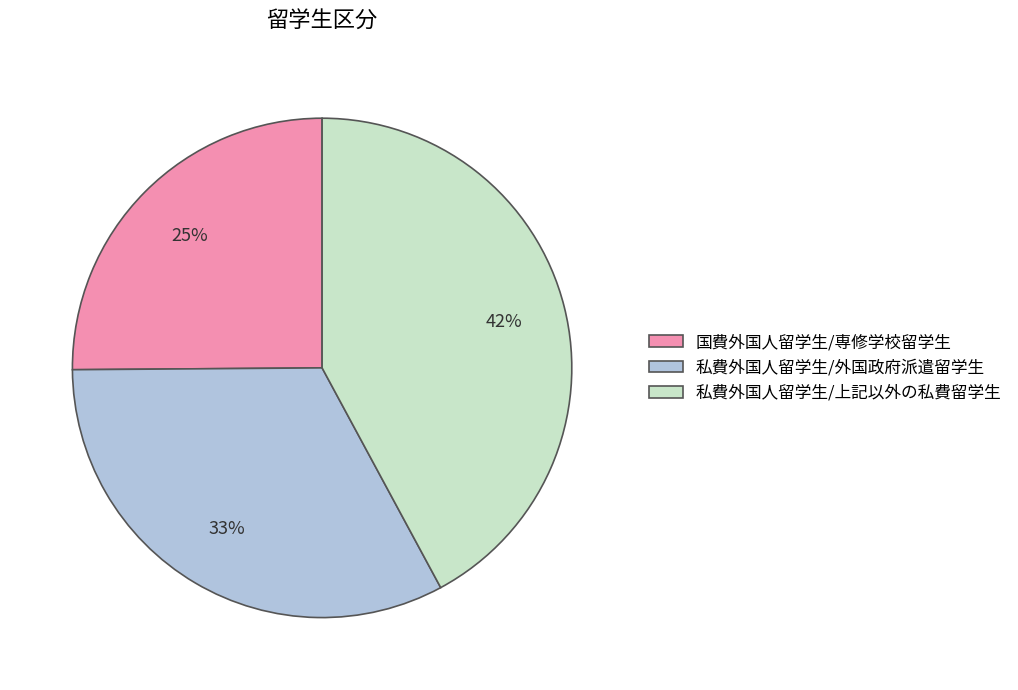

Is it true that 私費外国人留学生/上記以外の私費留学生 is 42% of the pie?

True